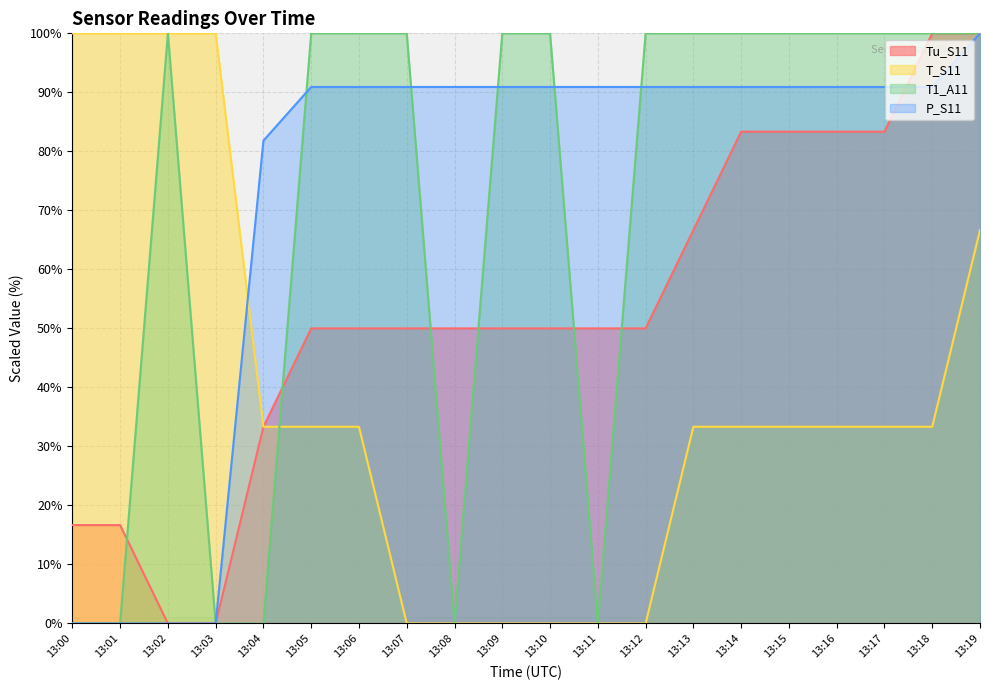

Reading left to right, list all the values displayed in this chart.

Tu_S11: 16.7	16.7	0.0	0.0	33.3	50.0	50.0	50.0	50.0	50.0	50.0	50.0	50.0	66.7	83.3	83.3	83.3	83.3	100.0	100.0
T_S11: 100.0	100.0	100.0	100.0	33.3	33.3	33.3	0.0	0.0	0.0	0.0	0.0	0.0	33.3	33.3	33.3	33.3	33.3	33.3	66.7
T1_A11: 0.0	0.0	100.0	0.0	0.0	100.0	100.0	100.0	0.0	100.0	100.0	0.0	100.0	100.0	100.0	100.0	100.0	100.0	100.0	100.0
P_S11: 0.0	0.0	0.0	0.0	81.8	90.9	90.9	90.9	90.9	90.9	90.9	90.9	90.9	90.9	90.9	90.9	90.9	90.9	90.9	100.0